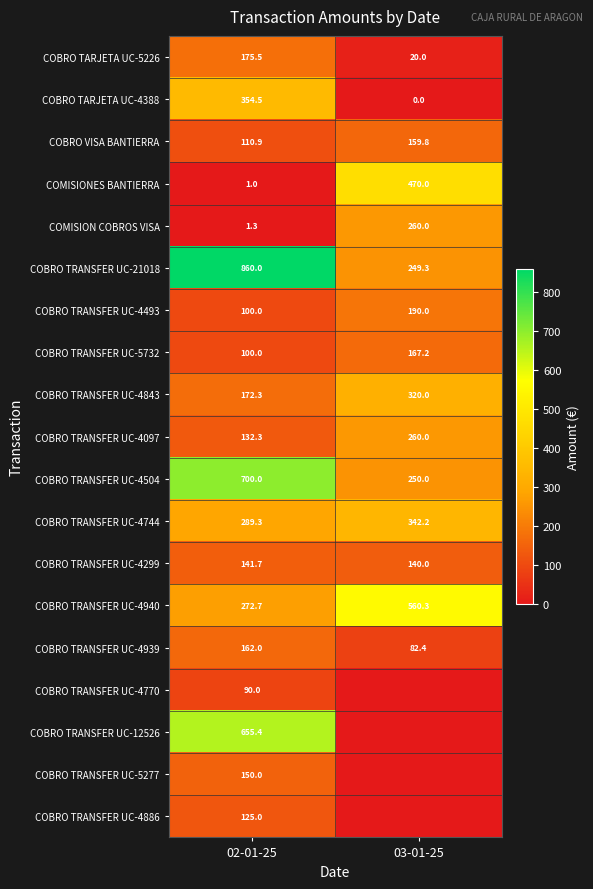

The COBRO TRANSFER UC-4770 series shows 28.7 at 02-01-25. True or false?

False